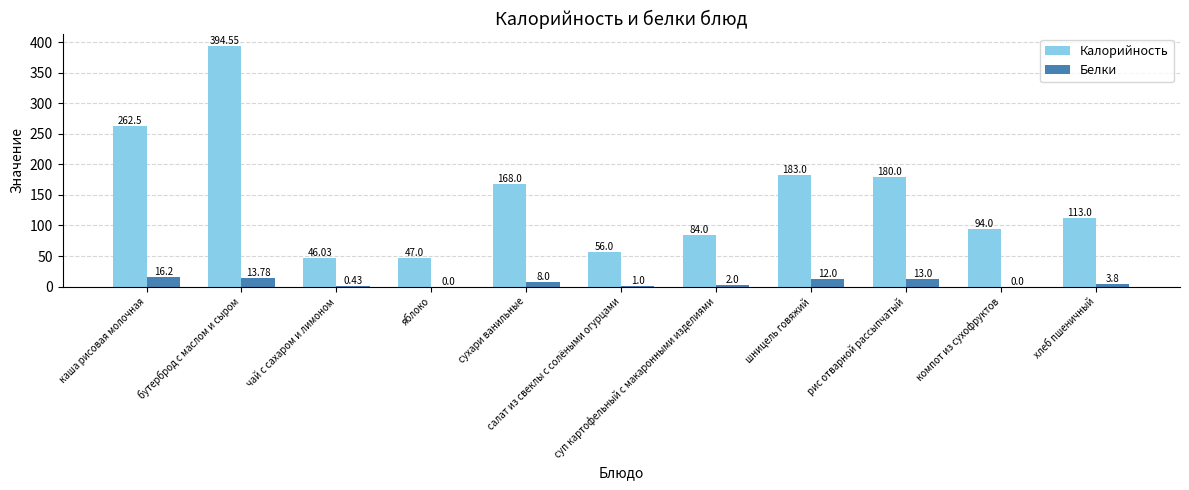

The value of Калорийность at рис отварной рассыпчатый is 180.0. True or false?

True